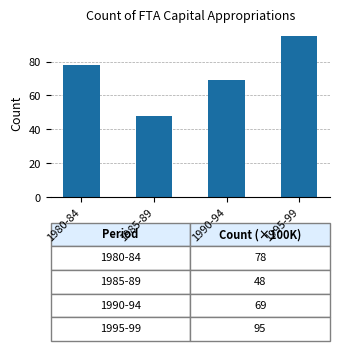

Reading left to right, extract all data points from this chart.

1980-84=78	1985-89=48	1990-94=69	1995-99=95